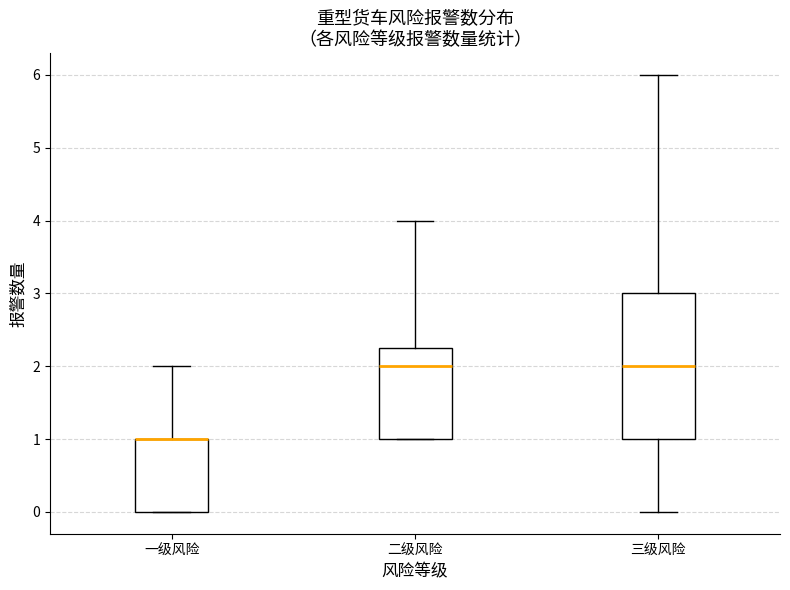

Where does the median line of the box for 三级风险 sit on the y-axis? The values are not printed on the chart, so give them approximately, as read against the axis.

2.0